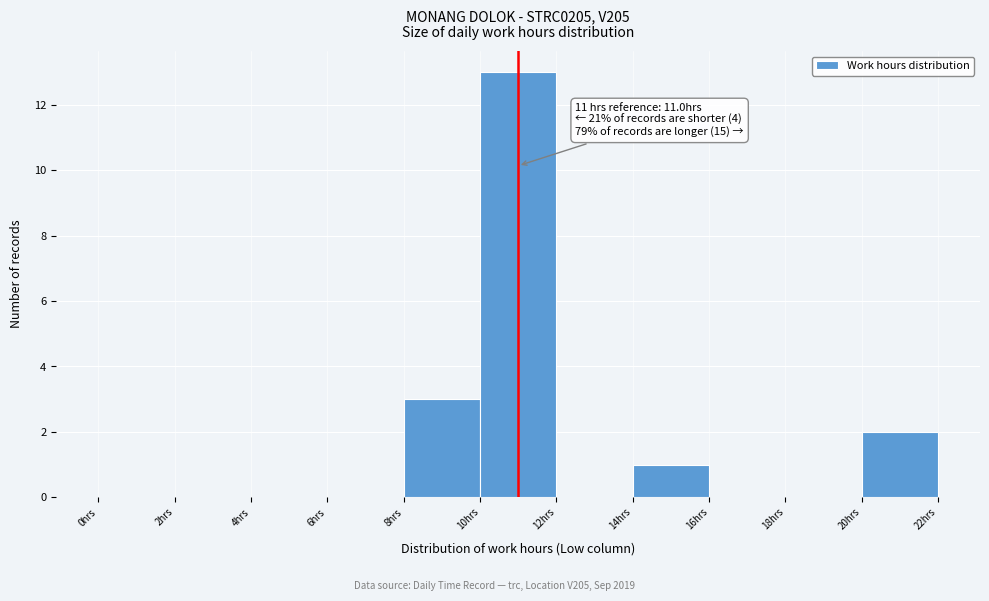

Which range on the x-axis has the tallest bar?

10 to 12